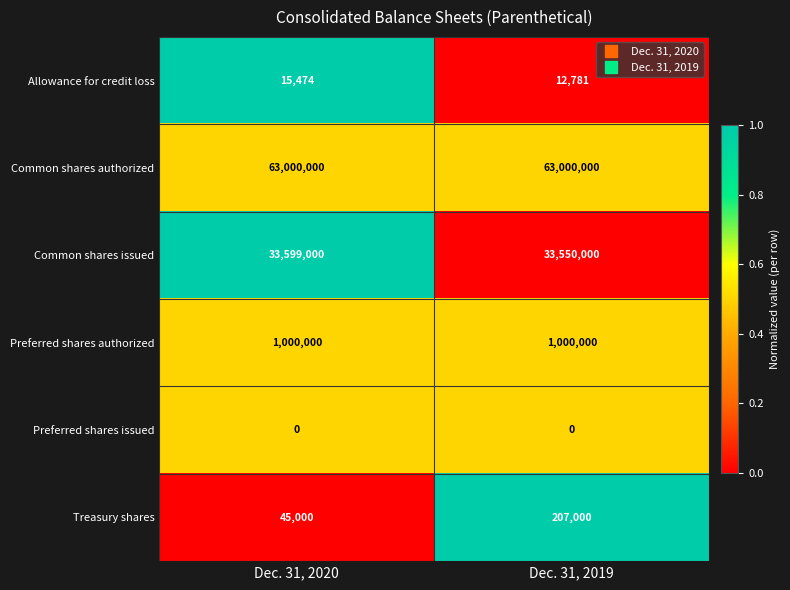

Reading left to right, transcribe all the data shown in this chart.

Allowance for credit loss: 15474	12781
Common shares authorized: 63000000	63000000
Common shares issued: 33599000	33550000
Preferred shares authorized: 1000000	1000000
Preferred shares issued: 0	0
Treasury shares: 45000	207000